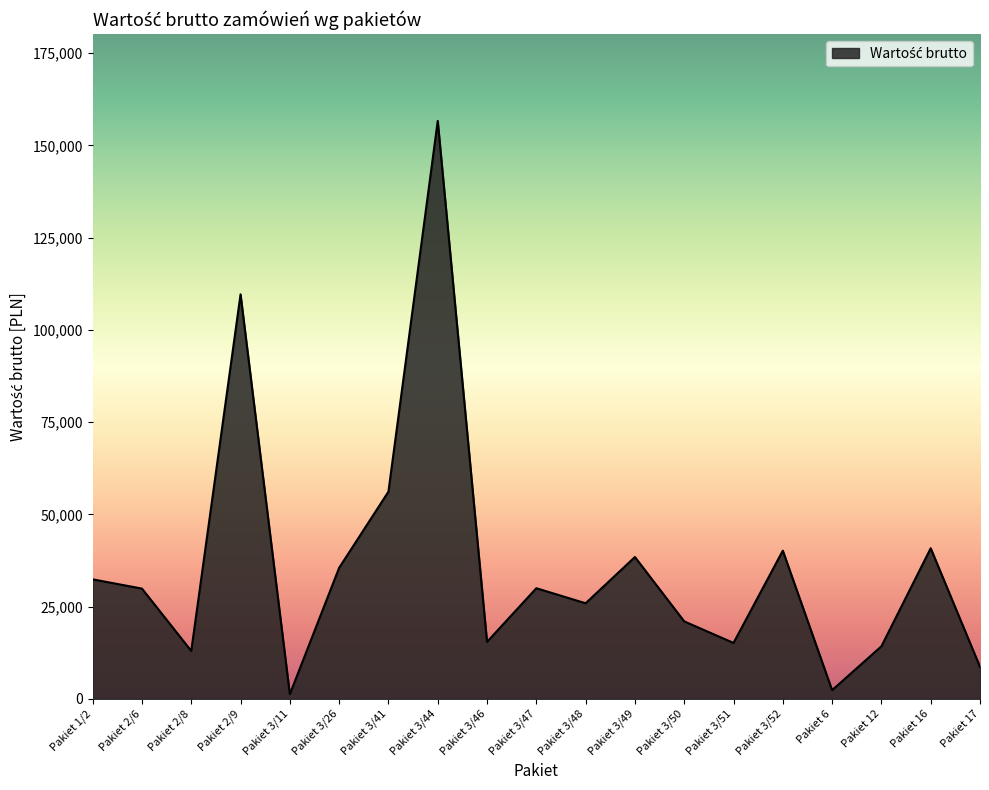

What is the change in value from Pakiet 1/2 to Pakiet 3/44?

+124200.0